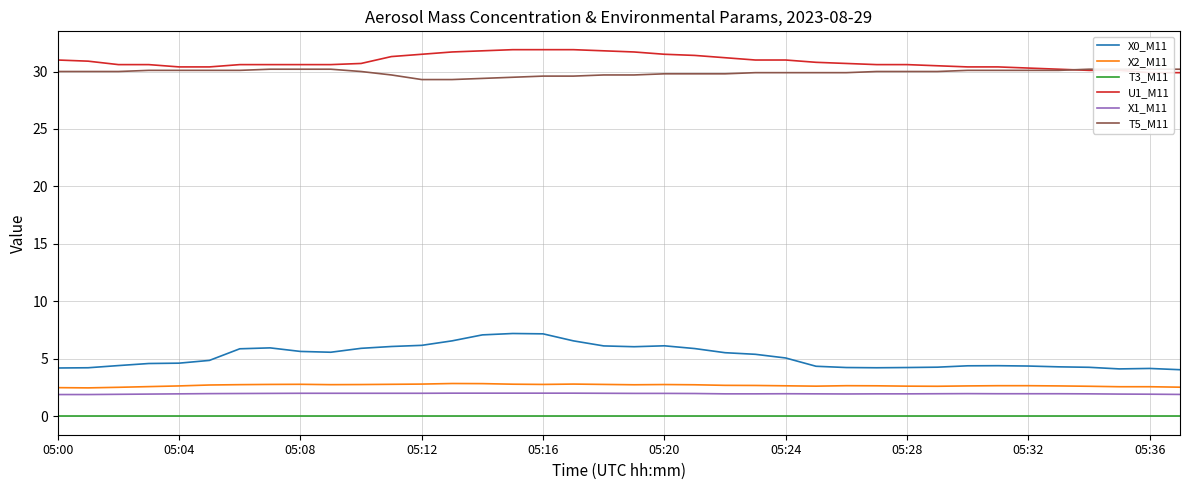

Which category has the highest value across all series?

15